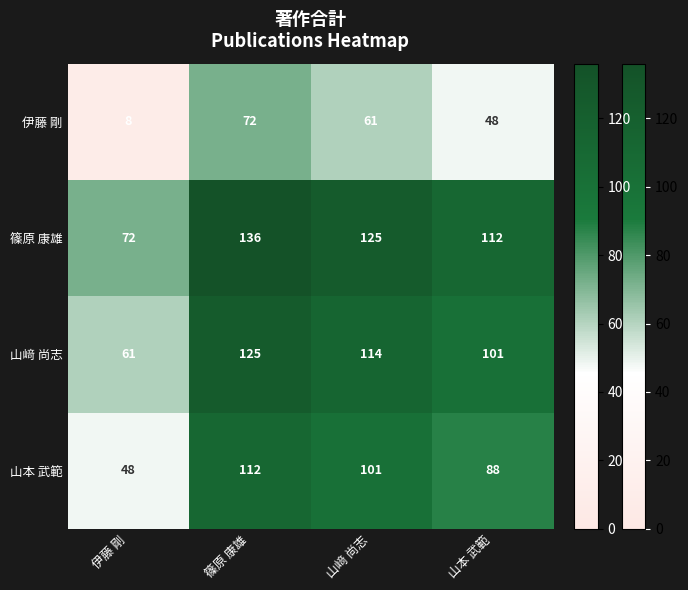

The value of 伊藤 剛 at 伊藤 剛 is 3. True or false?

False